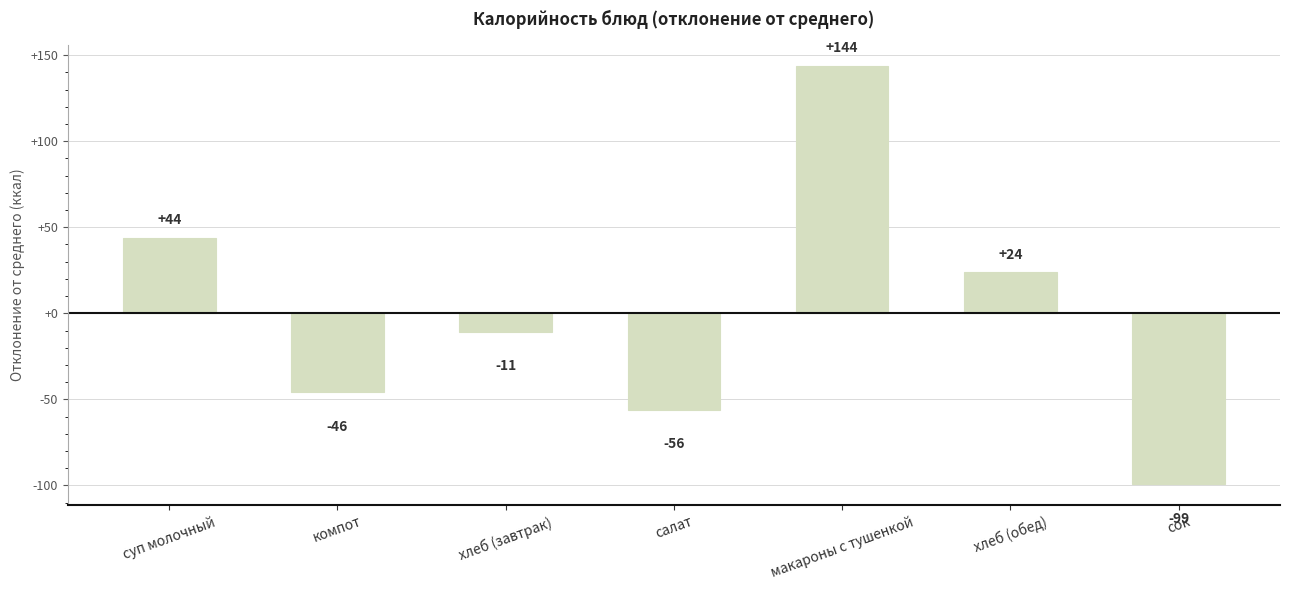

Where does the data first go above -10?

суп молочный